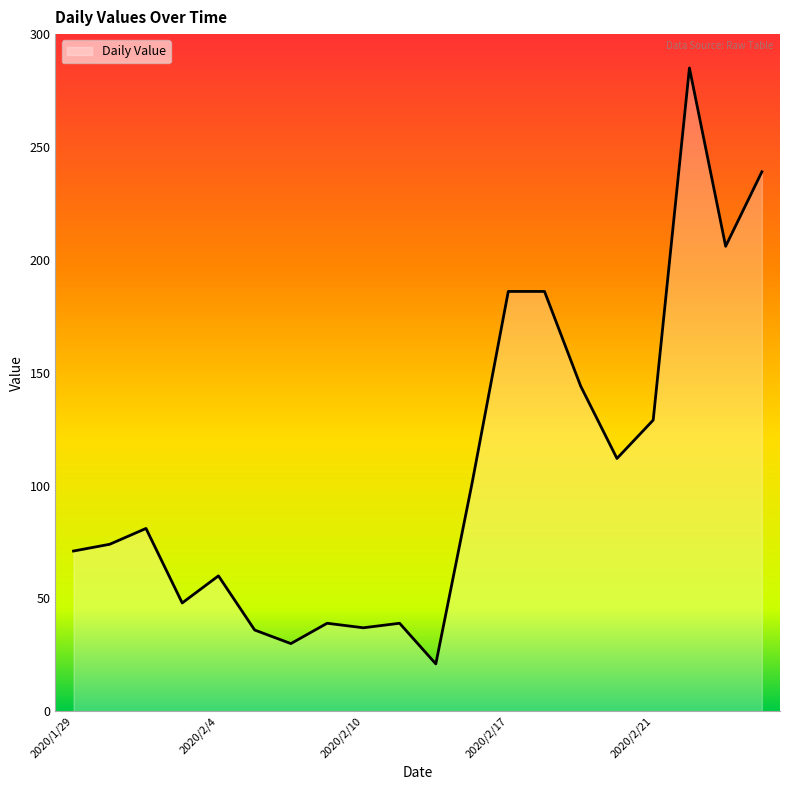

What is the smallest value displayed?

21